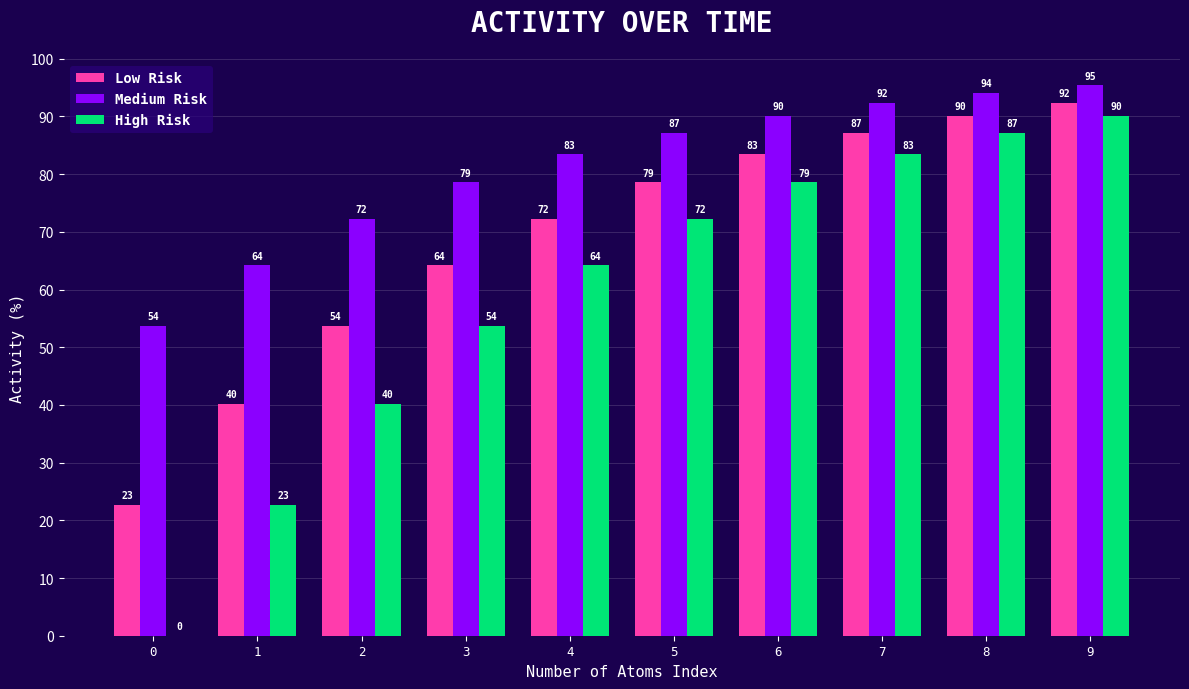

What is the total value across all series at 8?

271.4